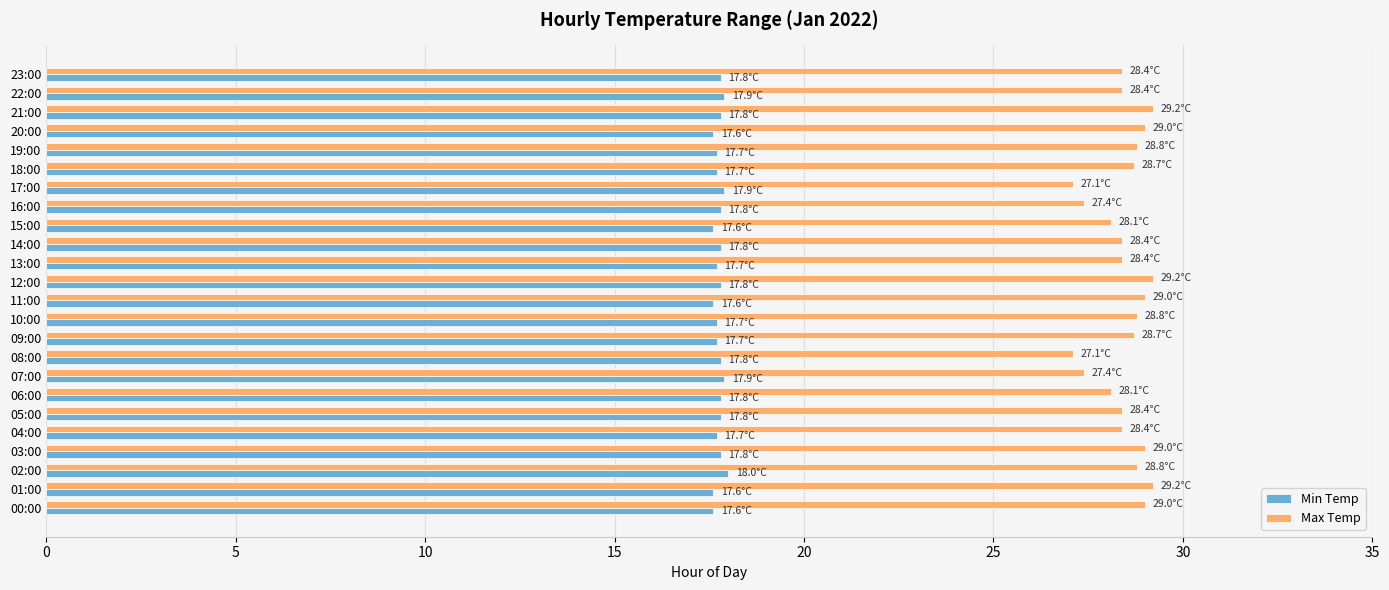

Rank the series by their average value, from lowest to highest.

Min Temp, Max Temp